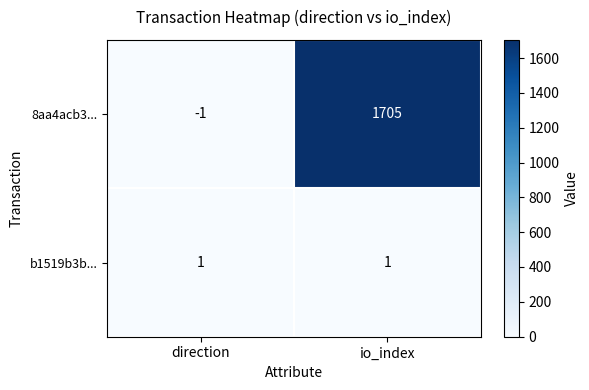

What is the sum of all 8aa4acb3... values?

1704